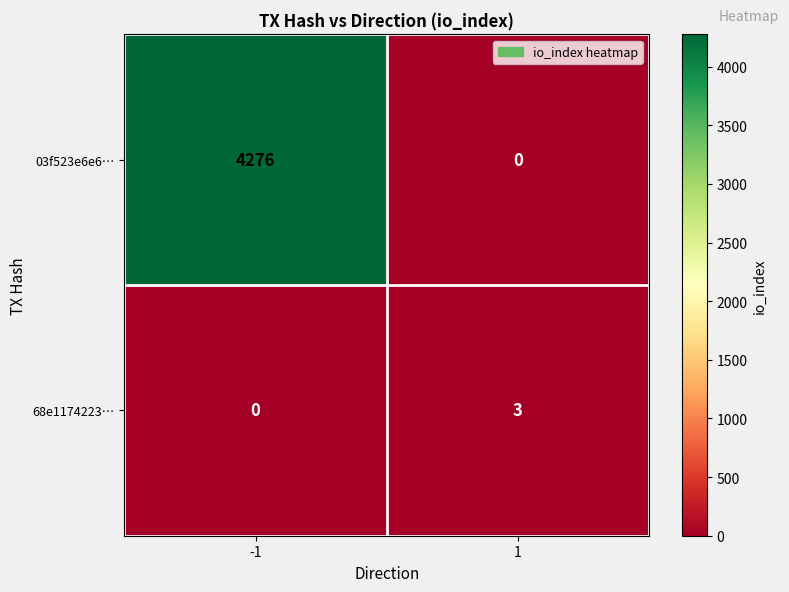

List the series in order of their overall mean, highest first.

03f523e6e6…, 68e1174223…